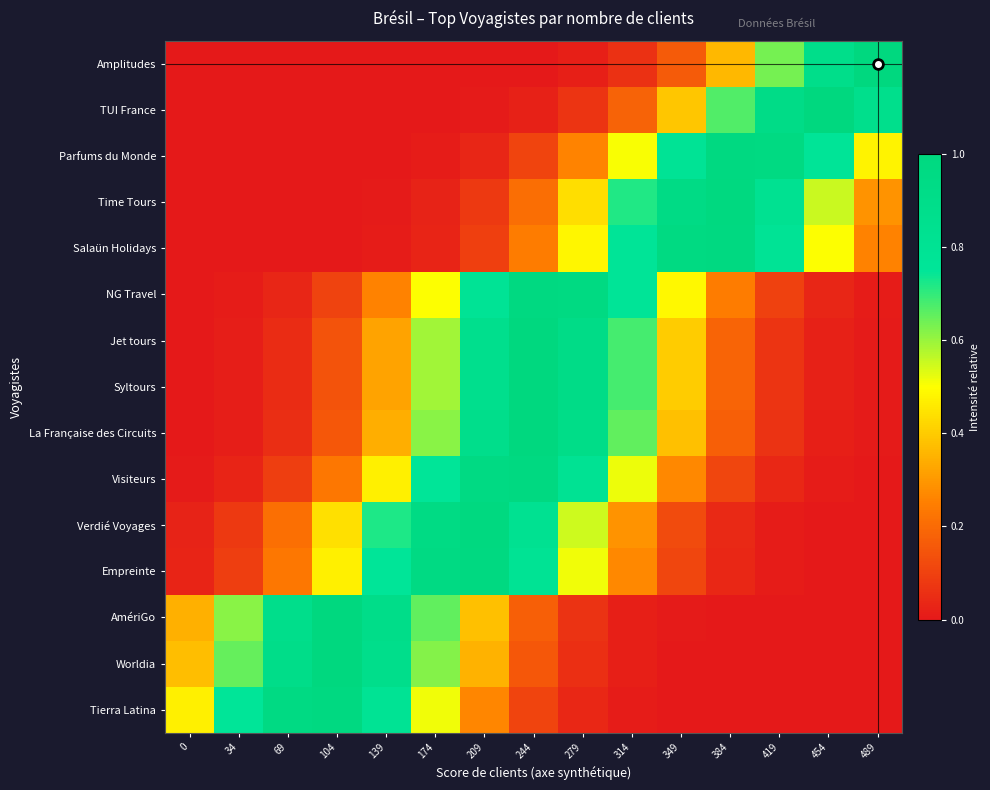

Between 69 and 244, which is larger?

244